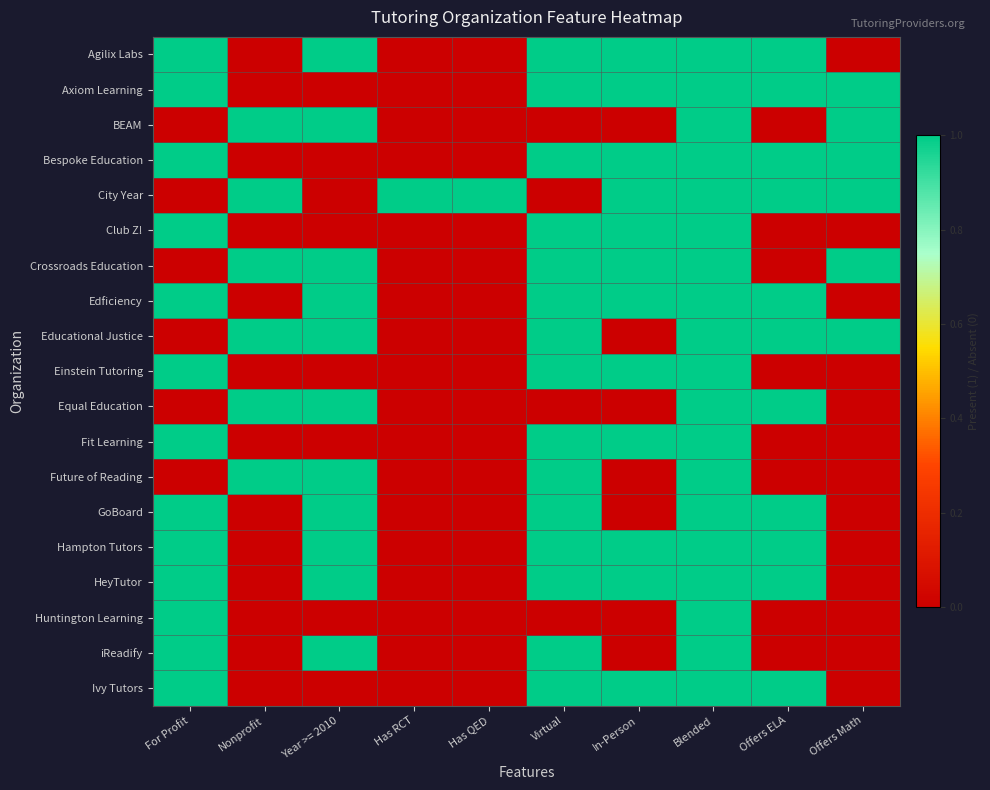

Between Offers Math and For Profit, which is larger?

For Profit